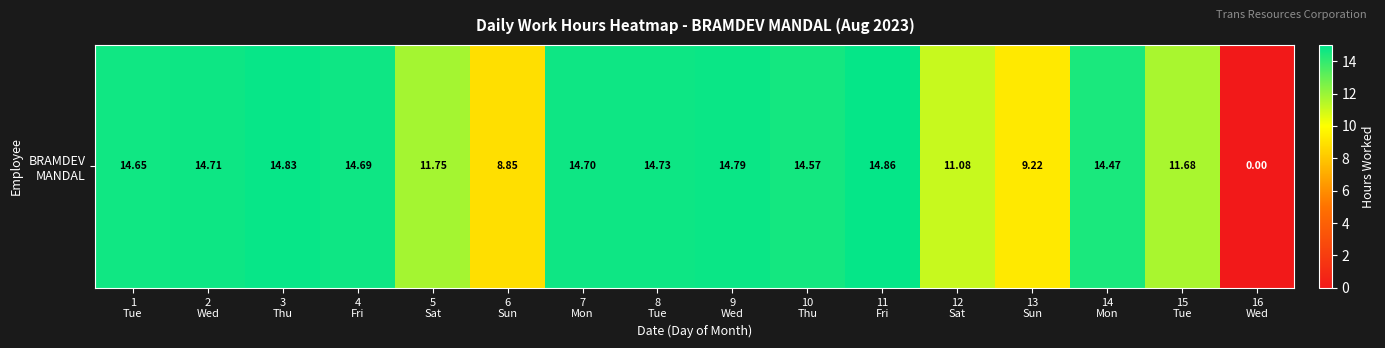

What is the average value?

12.5